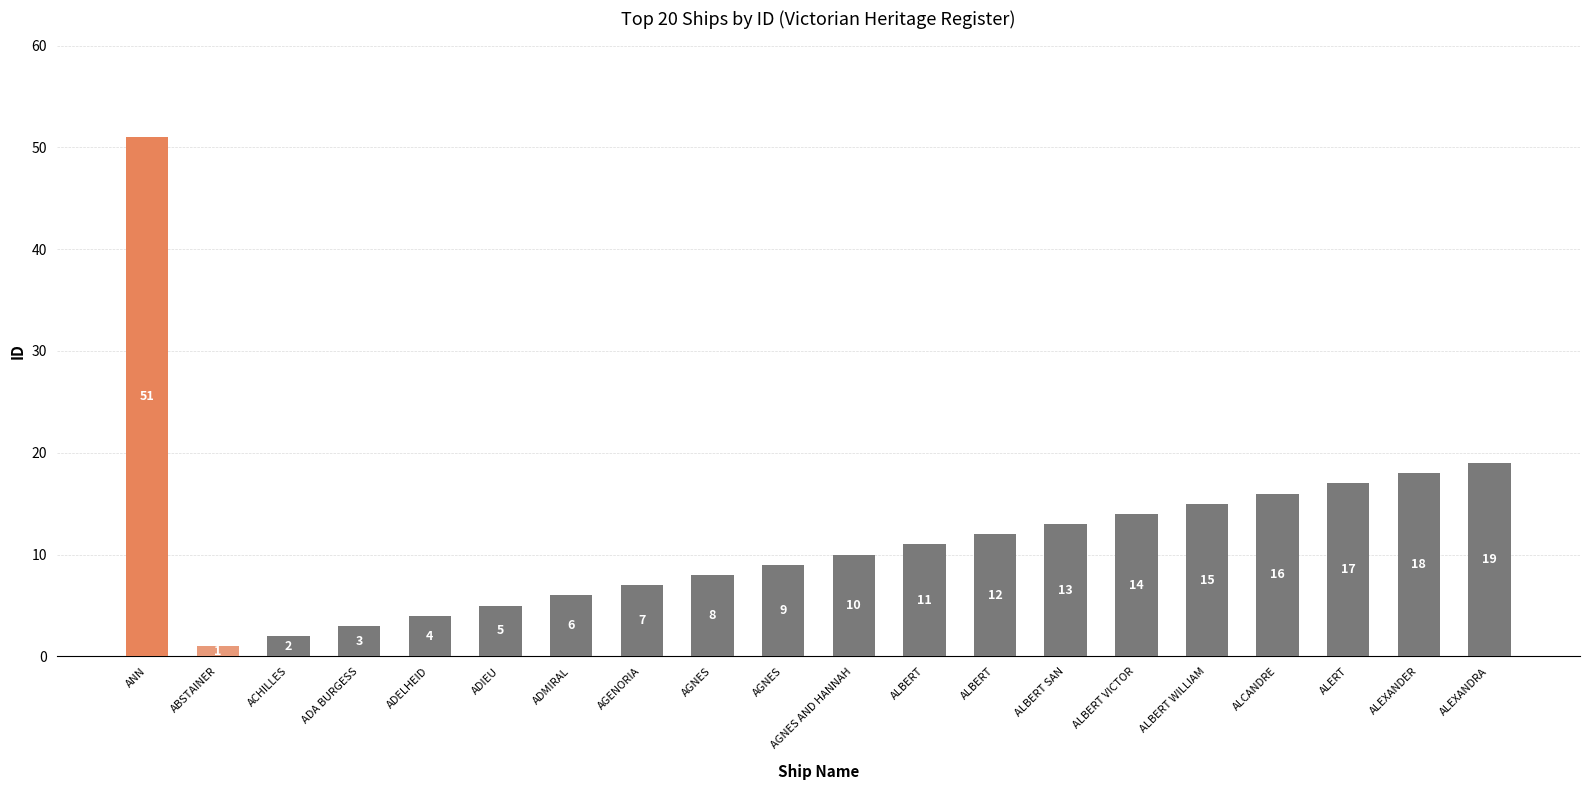

At which label is the value closest to 26?

ALEXANDRA